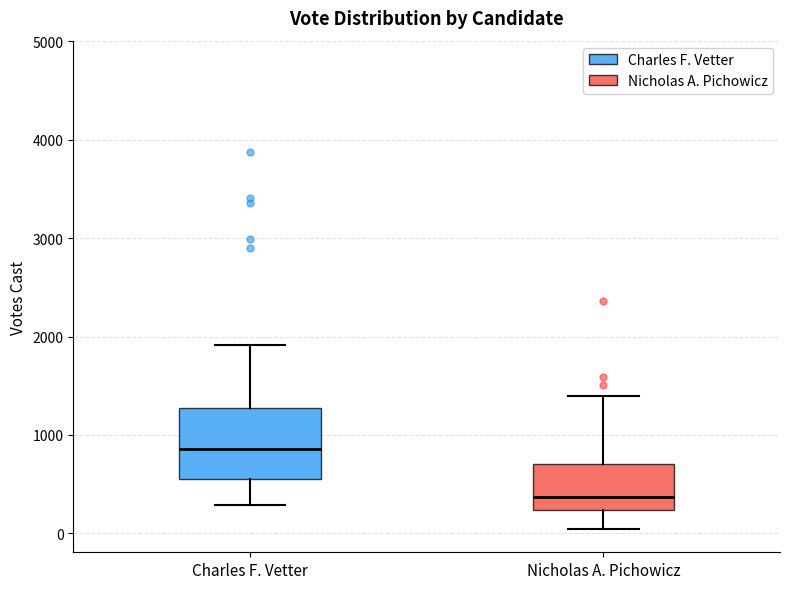

Where does the upper whisker of the box for Charles F. Vetter end on the y-axis? The values are not printed on the chart, so give them approximately, as read against the axis.

1900